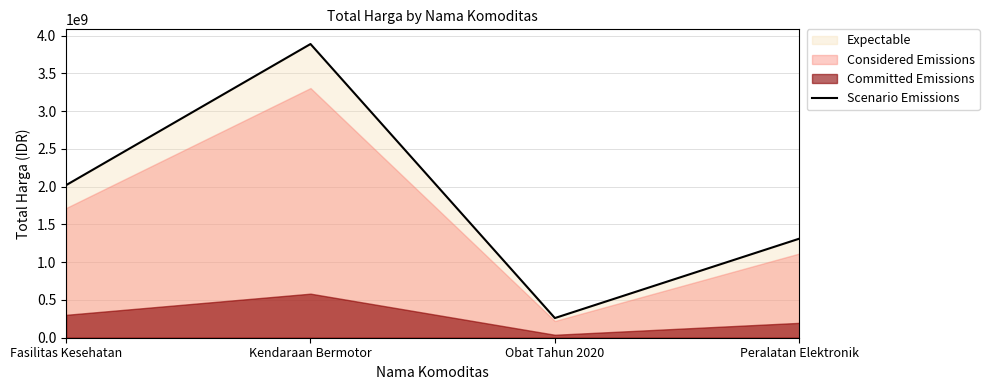

What is the label of the 4th point from the left?

Peralatan Elektronik